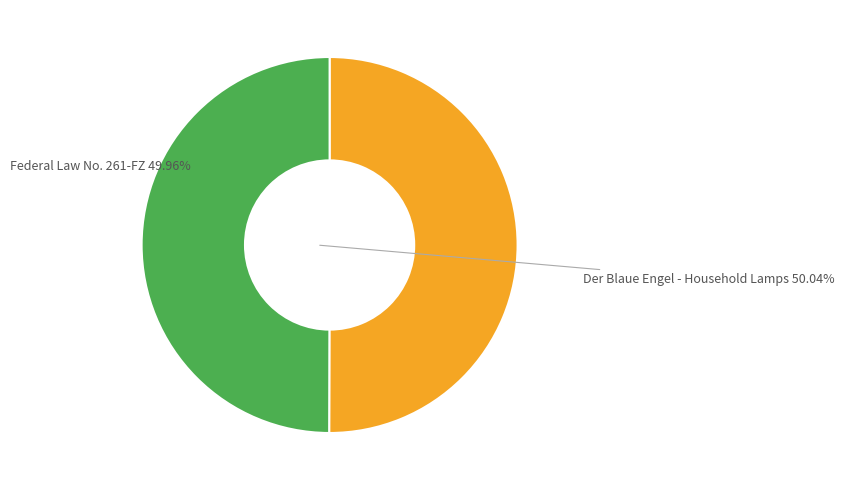

To the nearest percent, what portion does Federal Law No. 261-FZ represent?

50%